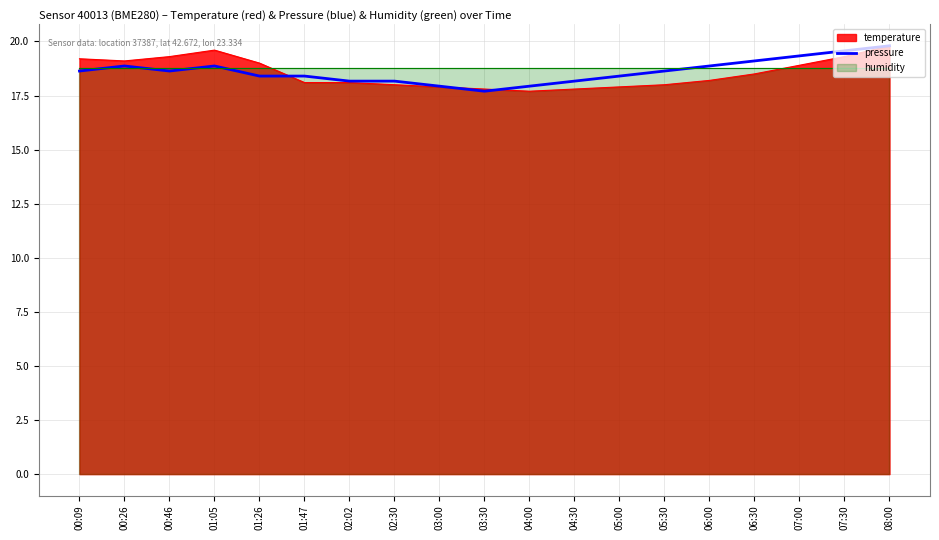

What is the label of the 17th point from the left?

07:00